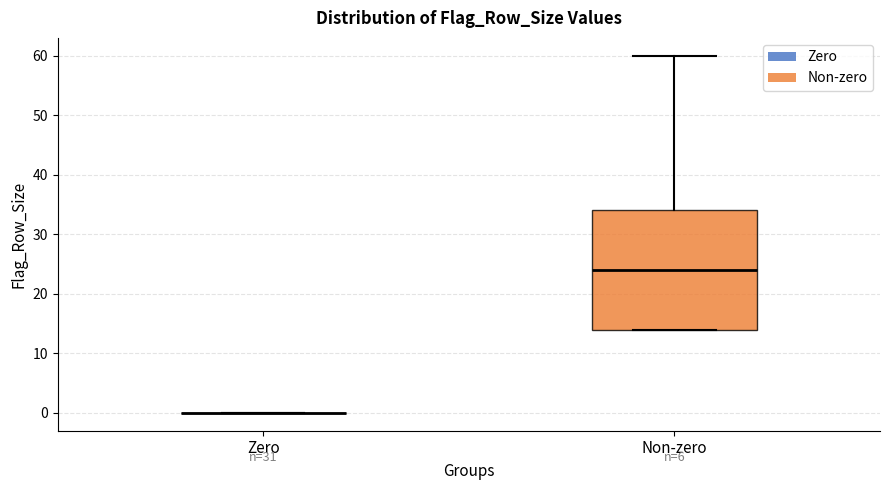

Reading left to right, transcribe this box plot: for each box, give where its median line is, the range the box spans, and where its two whiskers end, as read against the y-axis. The values are not printed on the chart, so give them approximately, as read against the axis.

Zero: box collapsed to a line at 0, whiskers 0 to 0
Non-zero: median 24, box 14 to 34, whiskers 14 to 60